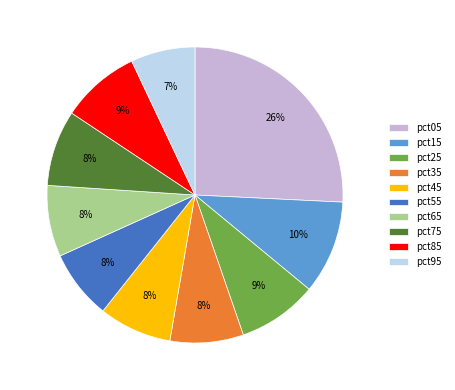

To the nearest percent, what is the combined percentage of pct75 and pct25?

17%